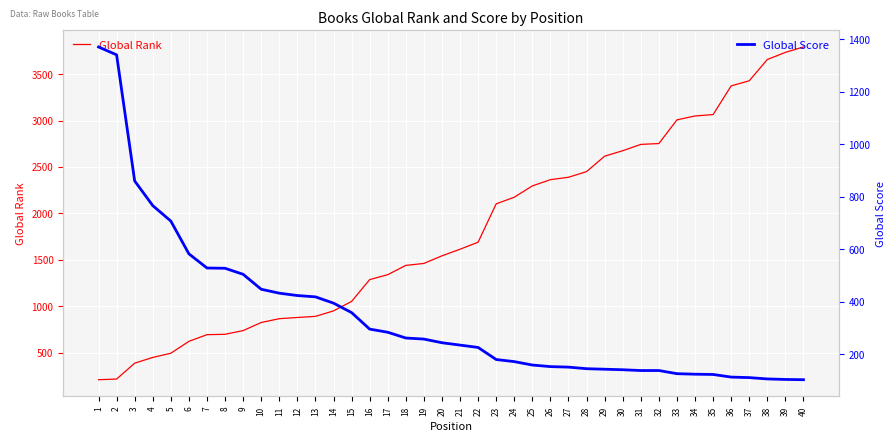

Is it true that Global Rank equals 1690 at 22?

True